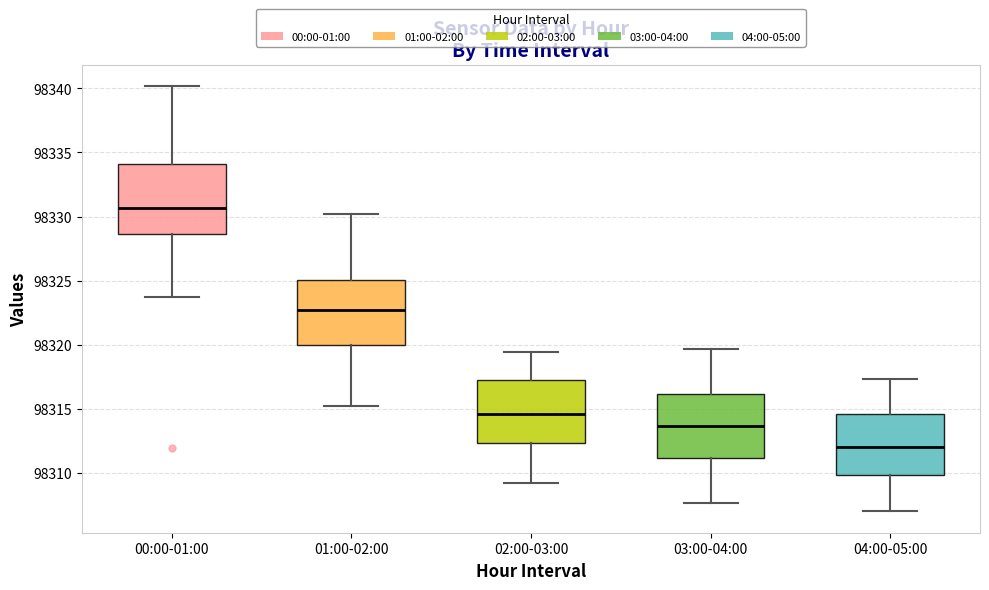

Where is the upper edge of the box for 02:00-03:00 on the y-axis? The values are not printed on the chart, so give them approximately, as read against the axis.

98317.0